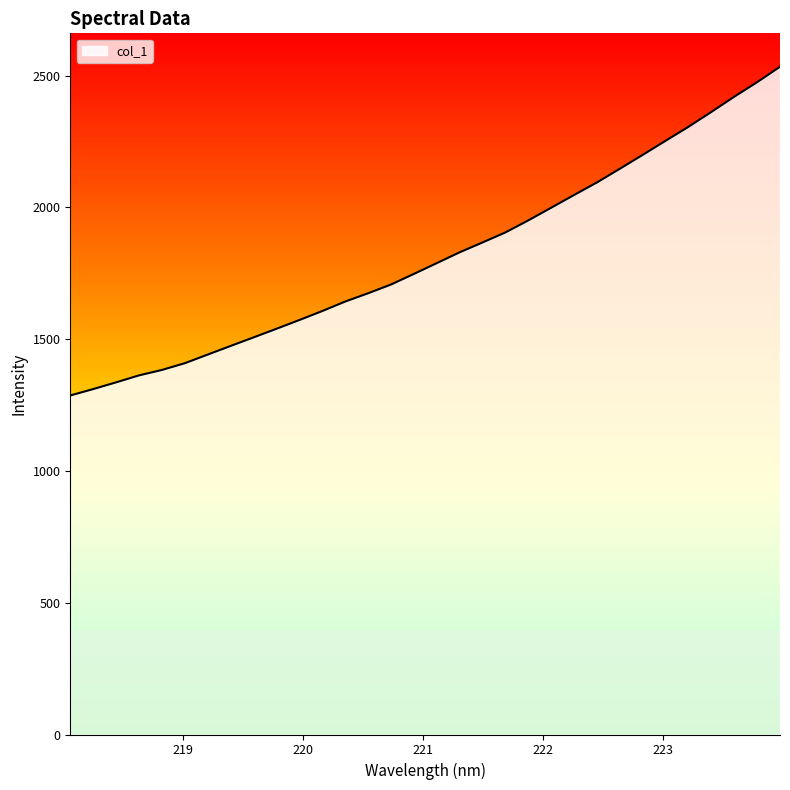

What is the difference between the maximum and minimum values?

1247.4